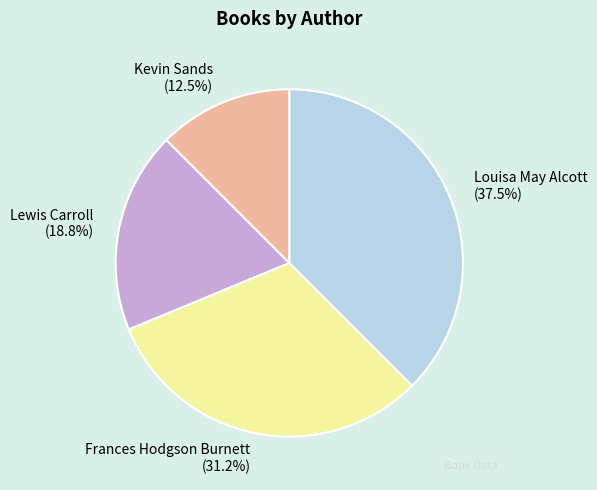

What portion of the pie excludes Lewis Carroll?

81.2%